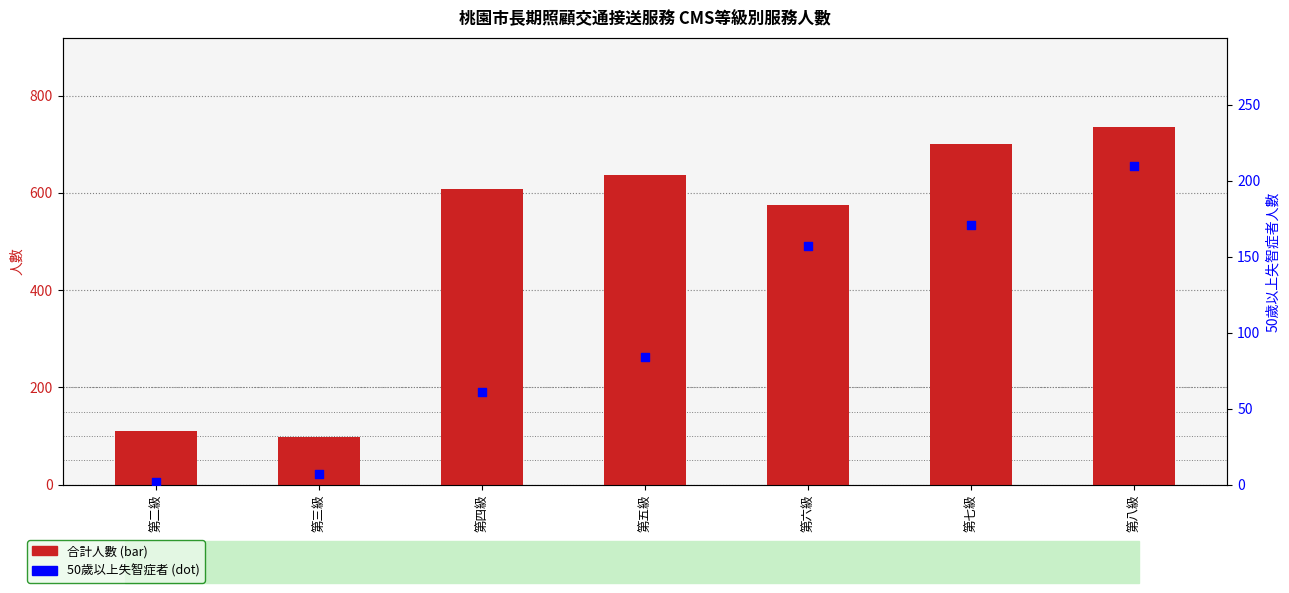

At how many categories does at least one series exceed 159?

5